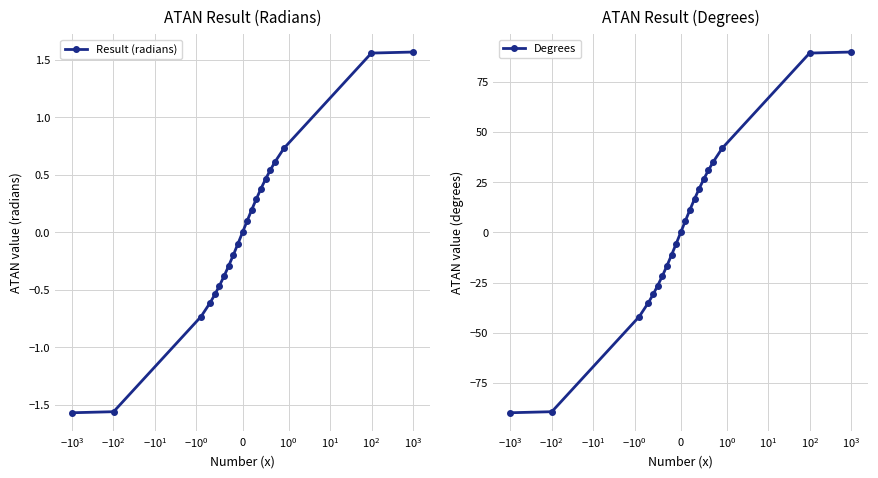

What is the value of the Degrees point at the 16th from the left?

26.6